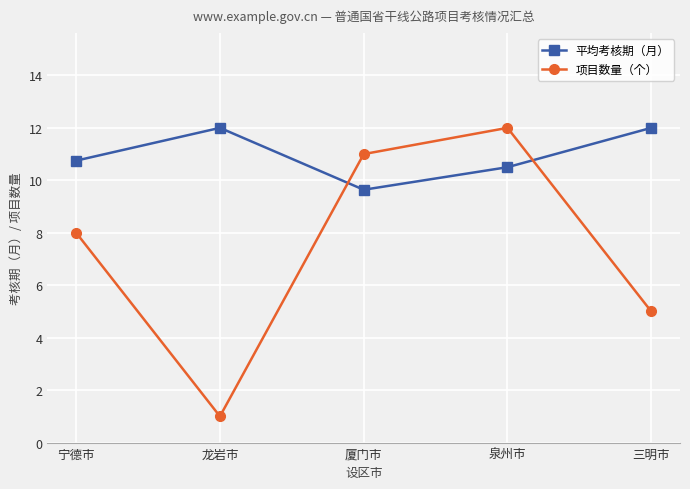

How many data points in 项目数量（个） are less than 8?

2